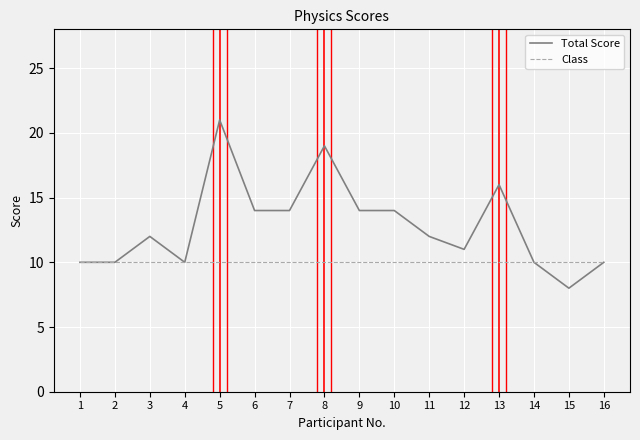

Reading left to right, what are all the values shown in this chart?

Total Score: 1=10	2=10	3=12	4=10	5=21	6=14	7=14	8=19	9=14	10=14	11=12	12=11	13=16	14=10	15=8	16=10
Class: 1=10	2=10	3=10	4=10	5=10	6=10	7=10	8=10	9=10	10=10	11=10	12=10	13=10	14=10	15=10	16=10